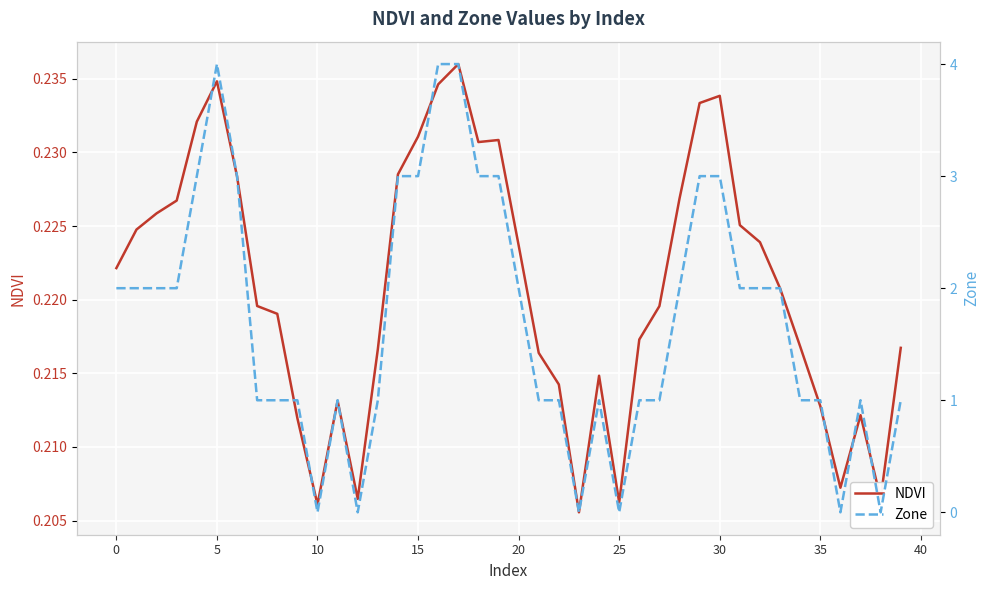

At how many categories does at least one series exceed 1?

20